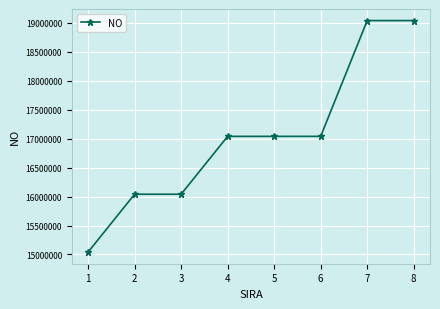

Does the chart display data point markers on the line(s)?

Yes